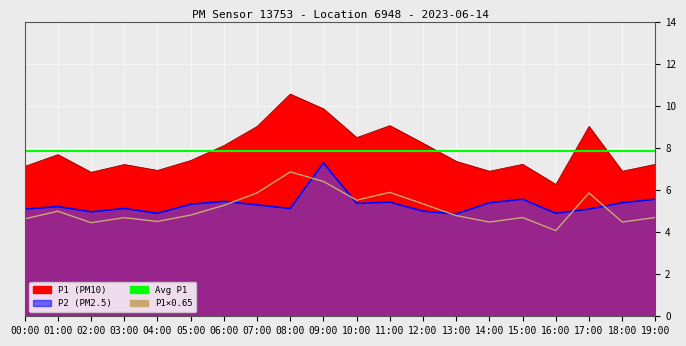

What is the total value across all series at 19:00?

12.6